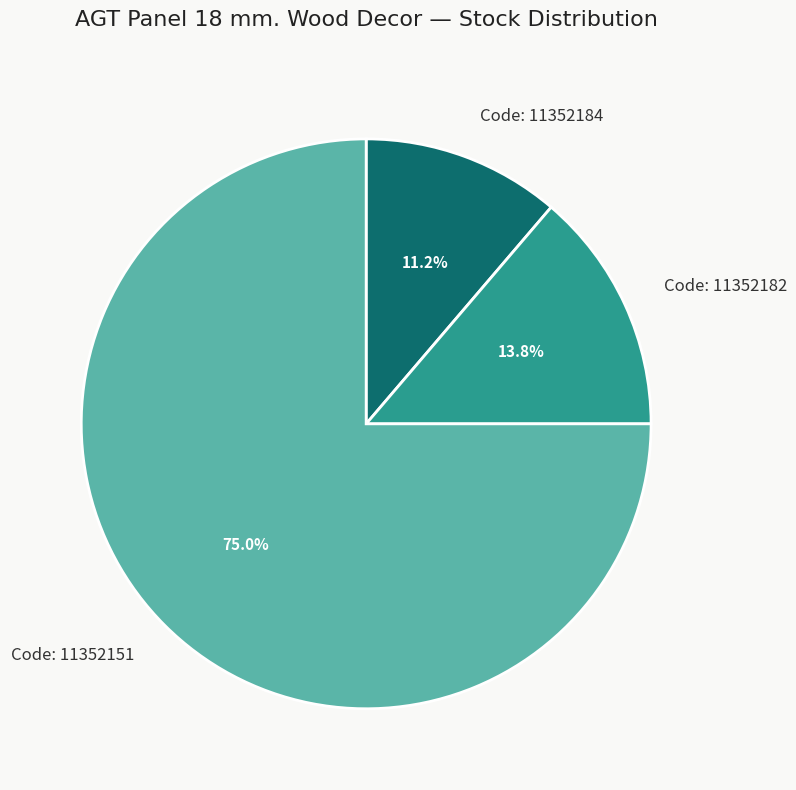

Does any single category account for the majority?

Yes